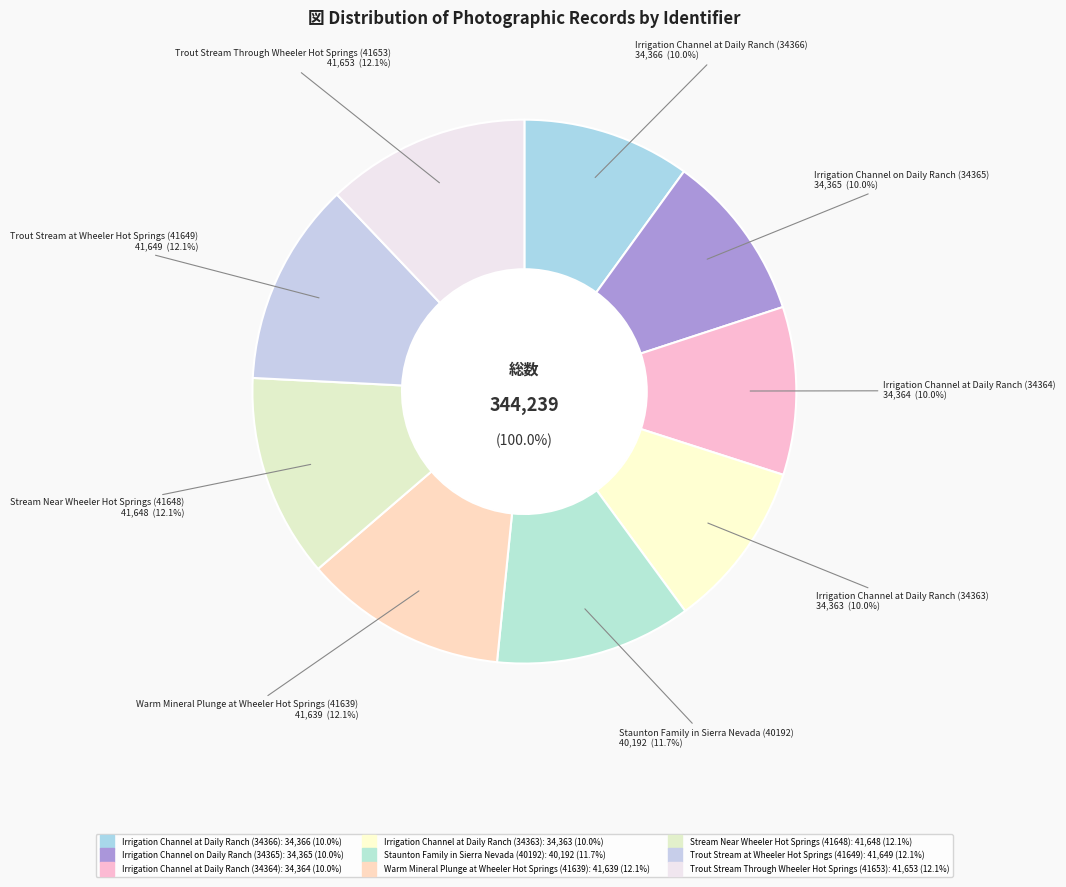

Rank the categories by value from highest to lowest.

Trout Stream Through Wheeler Hot Springs (41653), Trout Stream at Wheeler Hot Springs (41649), Stream Near Wheeler Hot Springs (41648), Warm Mineral Plunge at Wheeler Hot Springs (41639), Staunton Family in Sierra Nevada (40192), Irrigation Channel at Daily Ranch (34366), Irrigation Channel on Daily Ranch (34365), Irrigation Channel at Daily Ranch (34364), Irrigation Channel at Daily Ranch (34363)